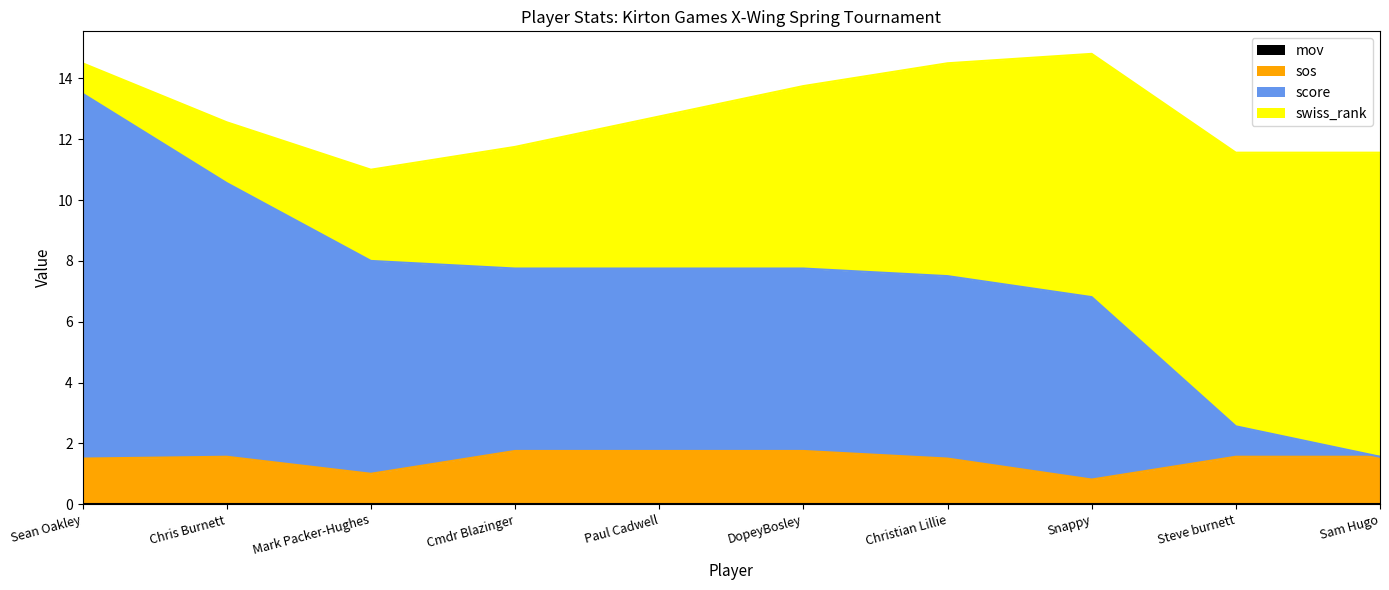

What is the value of the sos point at the 6th from the left?

1.8